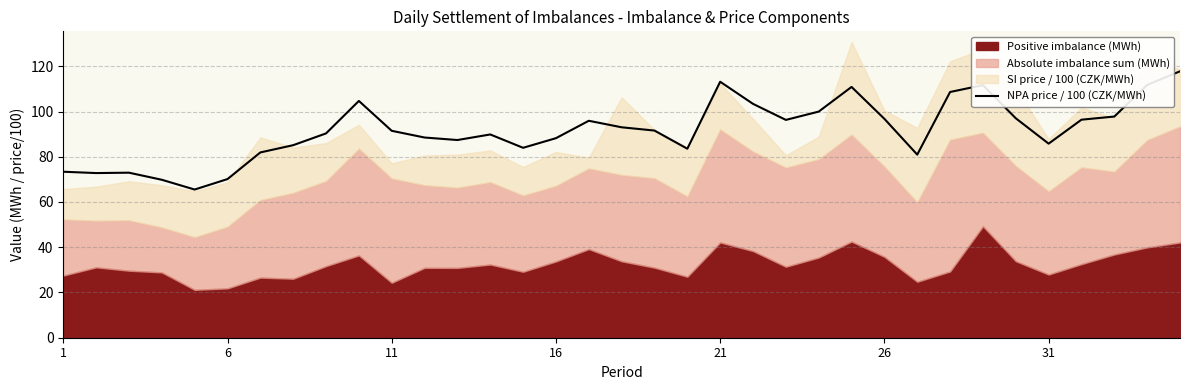

The value of NPA price / 100 (CZK/MWh) at 6 is 70.1. True or false?

True